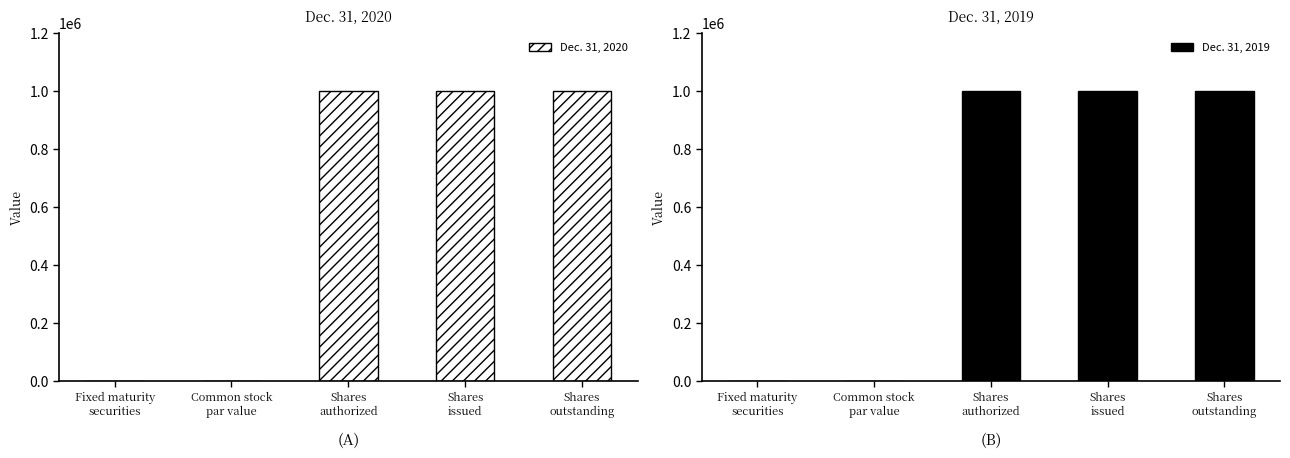

The Dec. 31, 2019 series shows 246766.9 at Shares
outstanding. True or false?

False